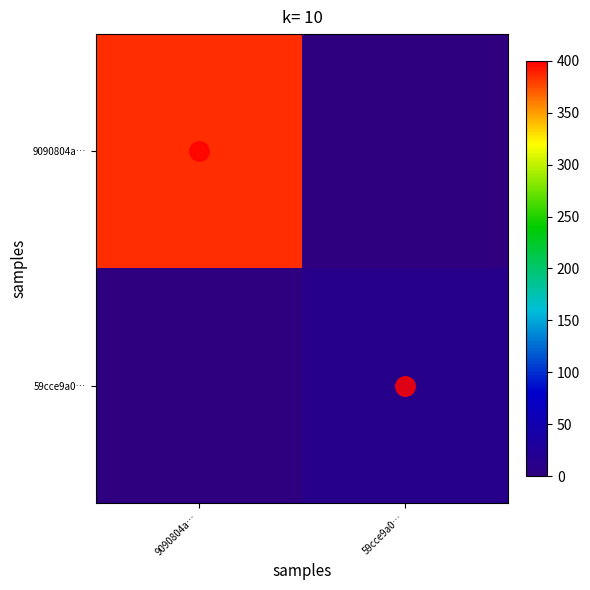

At how many categories does at least one series exceed 303?

1